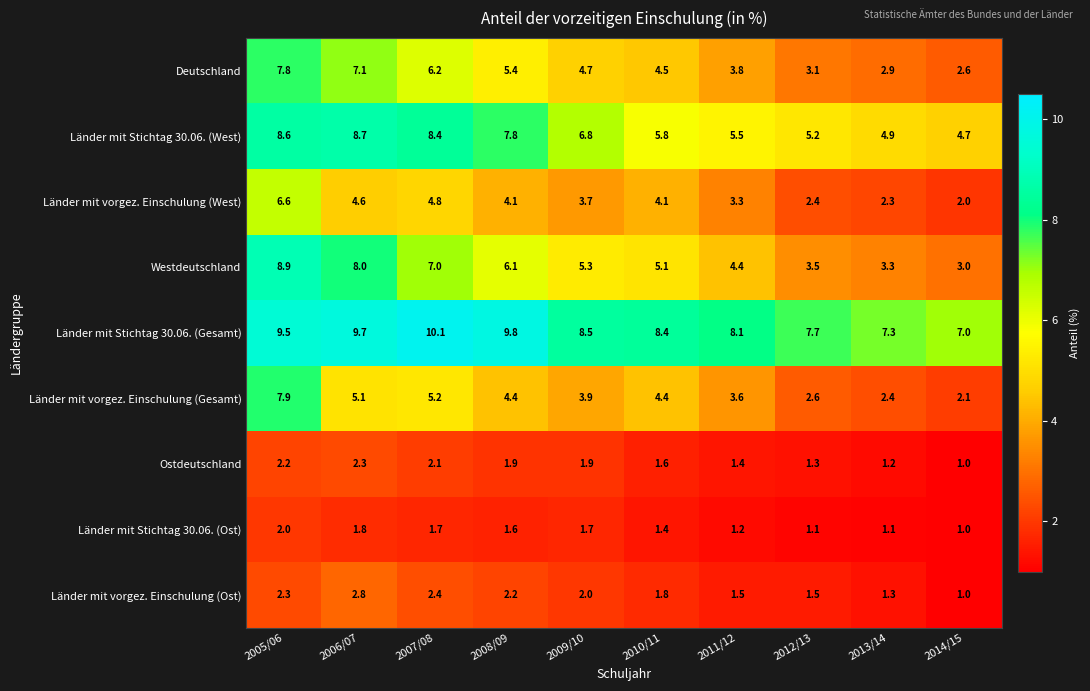

Which category has the lowest value in the Länder mit Stichtag 30.06. (Gesamt) series?

2014/15